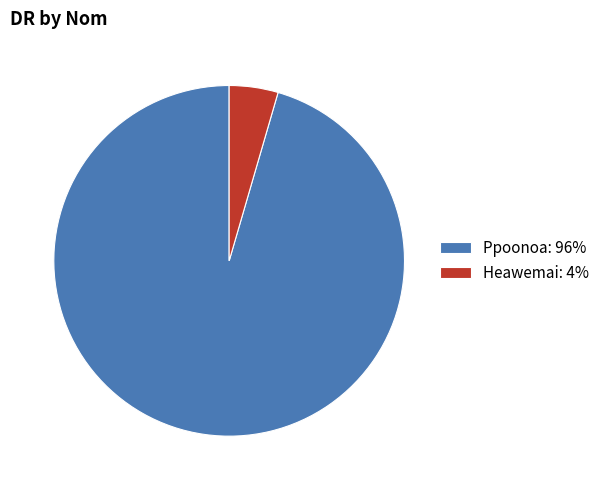

Which slice represents more than half of the pie?

Ppoonoa